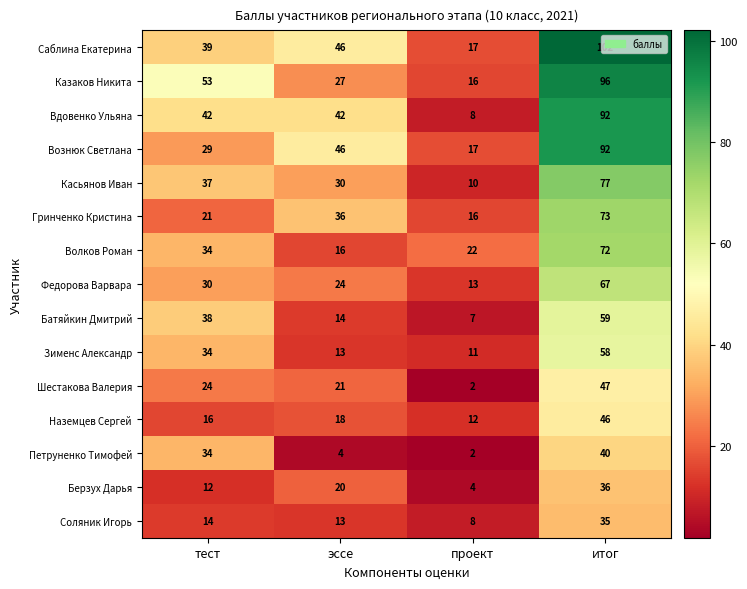

What is the total value across all series at итог?

992